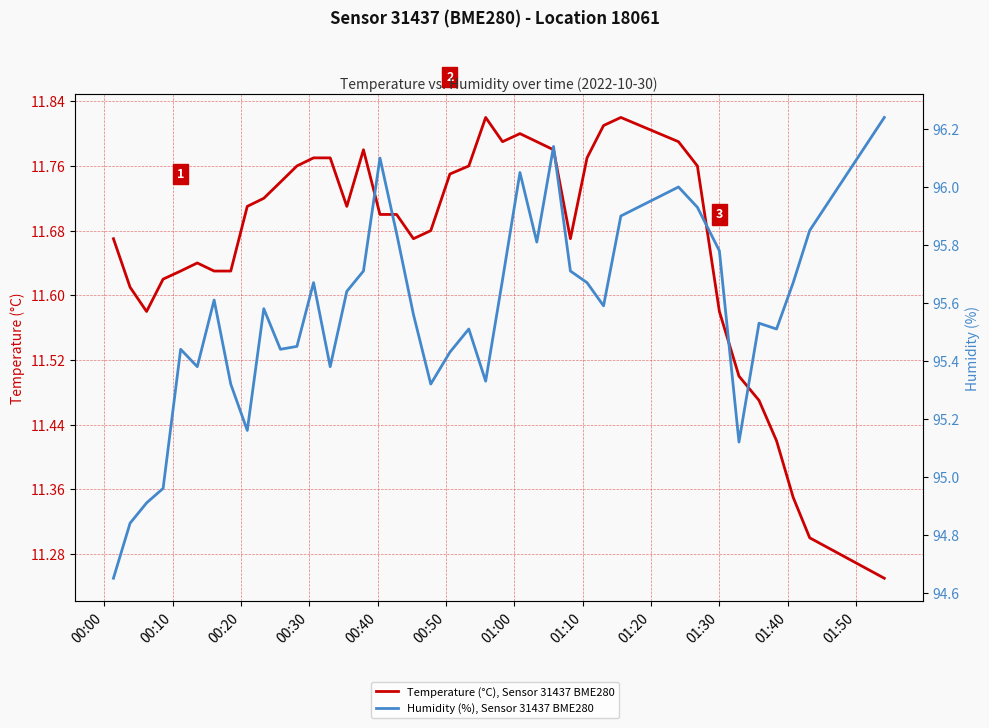

True or false: Temperature (°C), Sensor 31437 BME280 and Humidity (%), Sensor 31437 BME280 cross at least once.

False